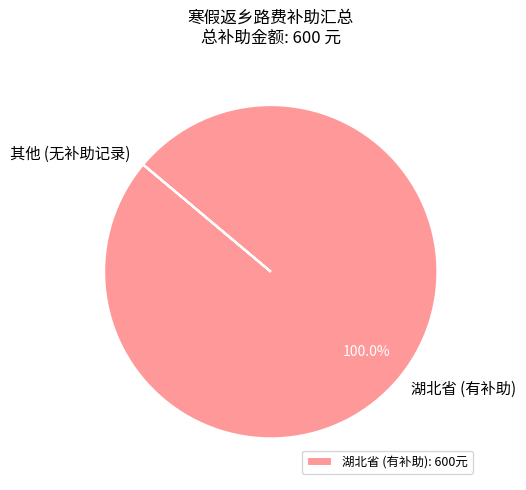

Does 湖北省 (有补助) account for over 50% of the chart?

Yes